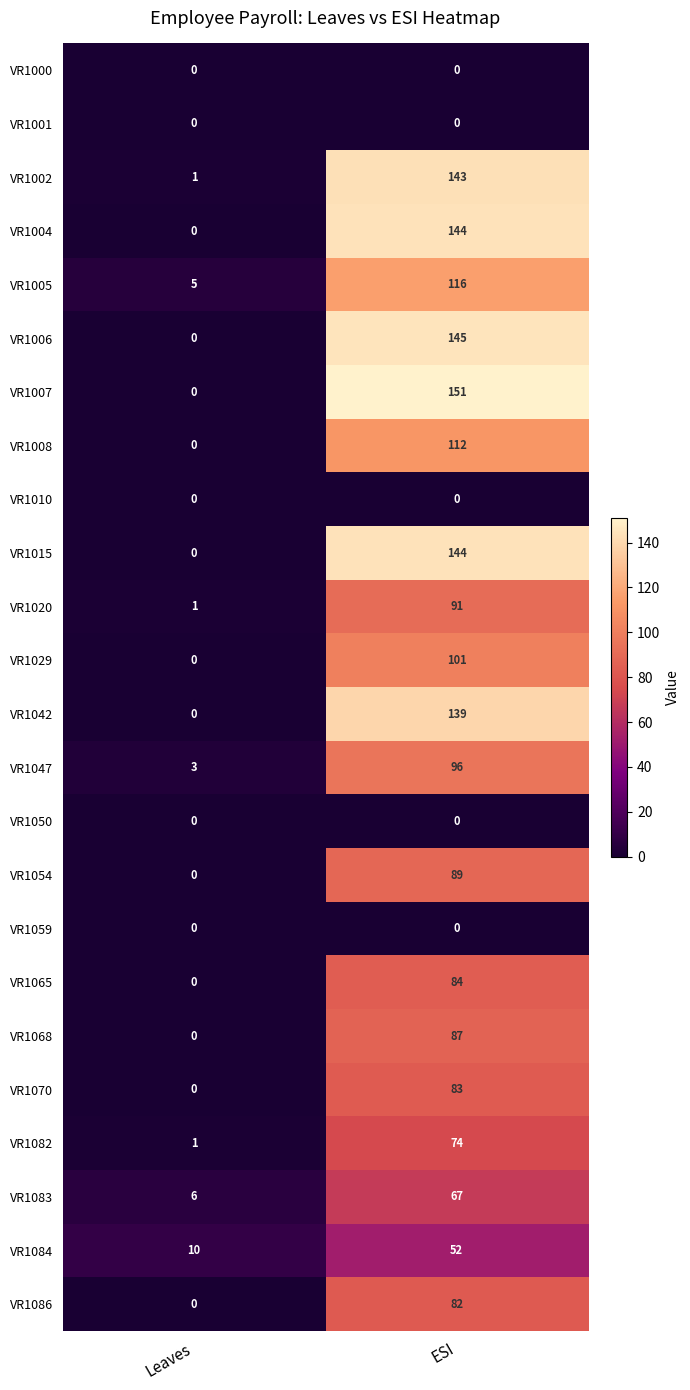

True or false: VR1002 has a value of 0 at Leaves.

False